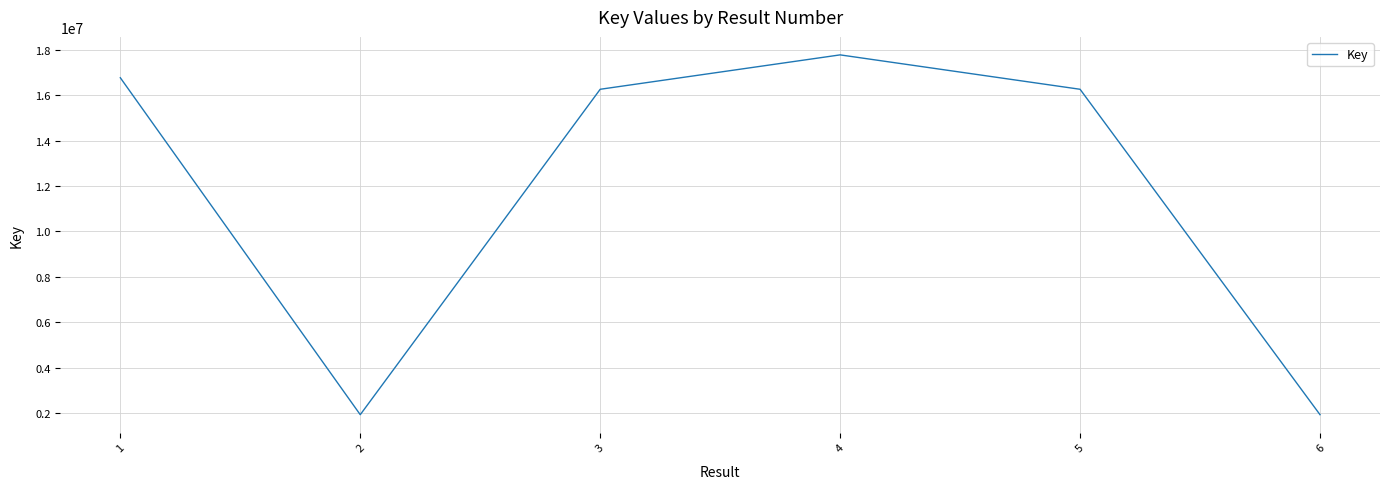

What is the maximum value shown in the chart?

17777033